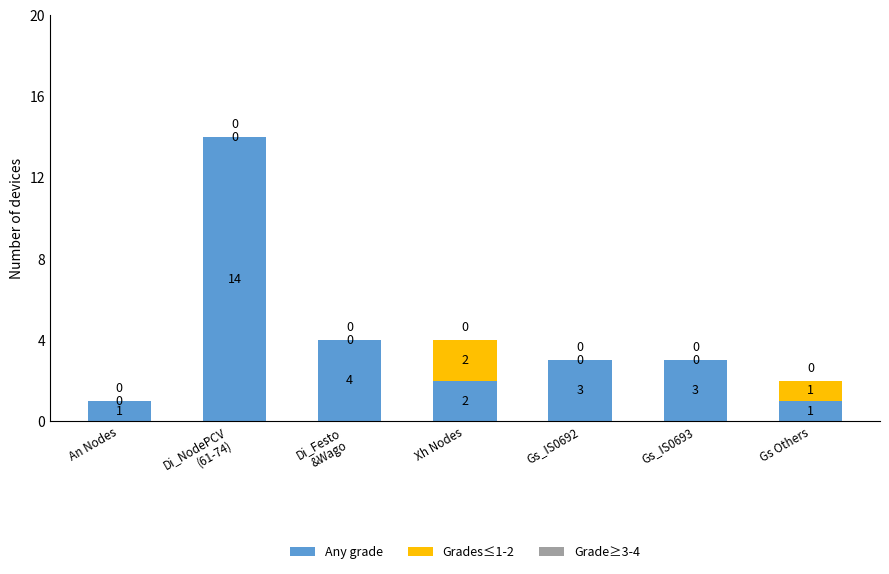

What is the highest value of the Any grade series?

14